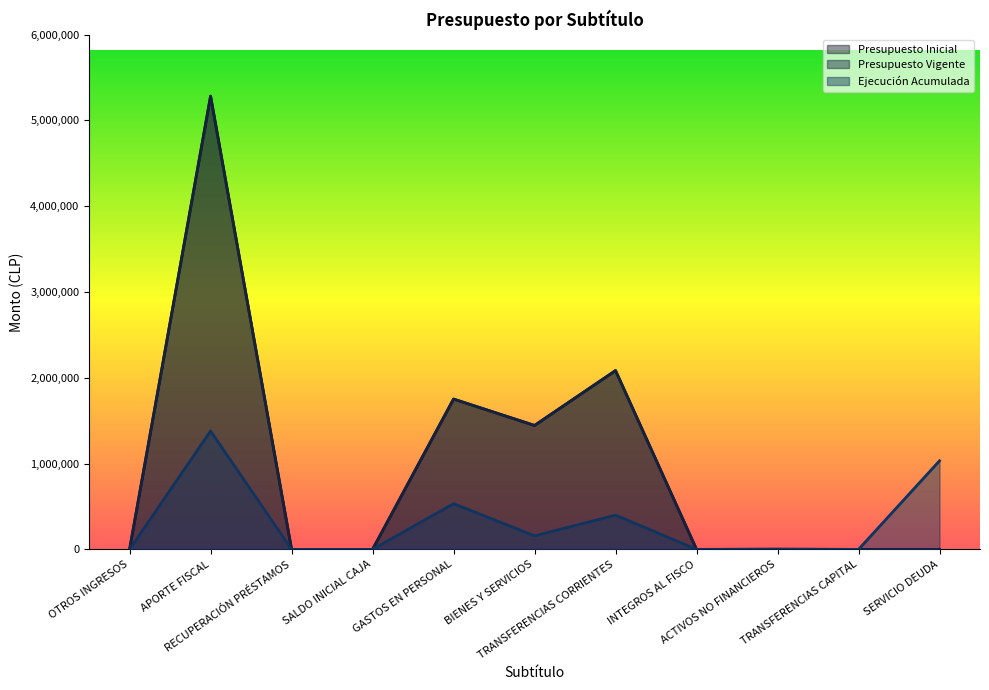

Reading left to right, what are all the values shown in this chart?

Presupuesto Inicial: 20	5283791	10	10	1752416	1444772	2084525	10	2088	10	10
Presupuesto Vigente: 20	5283791	10	10	1752416	1444772	2084525	10	2088	10	10
Ejecución Acumulada: 176	1380482	0	0	533250	158031	399011	0	0	0	1032703